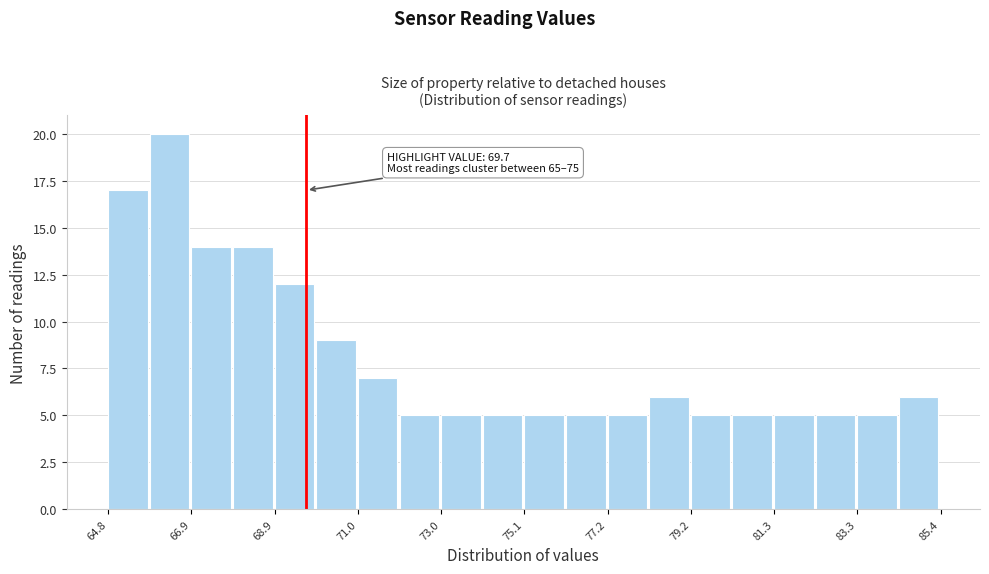

Read against the x-axis, roughly where is the centre of the tallest bar?

66.5